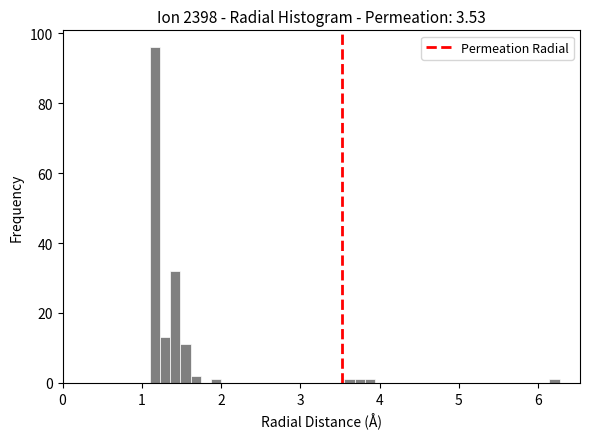

Around what value on the x-axis is the tallest bar? Give the approximate position of its centre, as read against the axis.

1.2